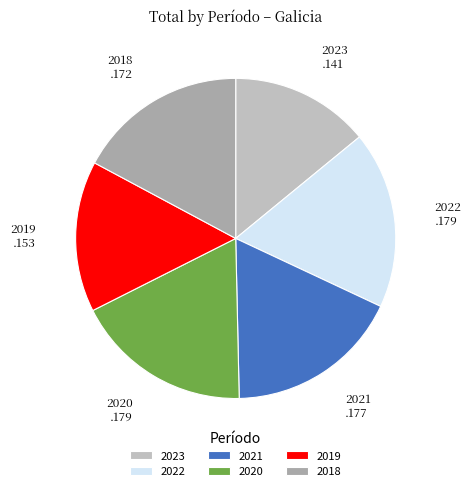

Which category has the smallest portion of the pie?

2023